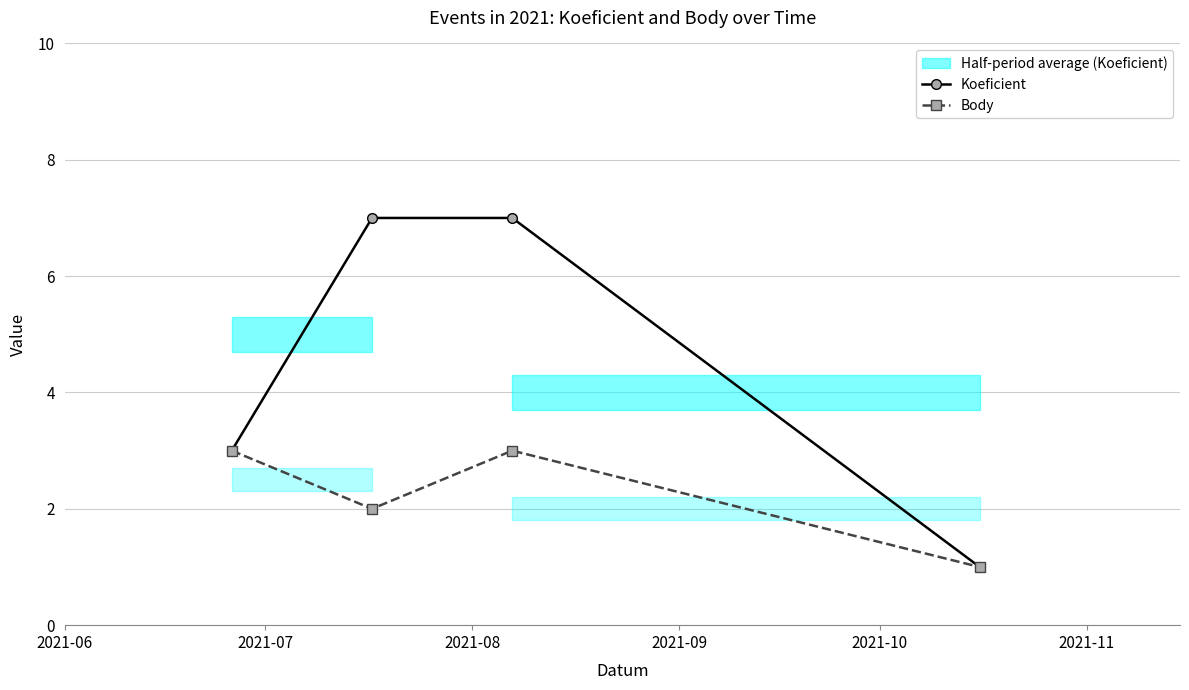

At how many categories does at least one series exceed 4?

2